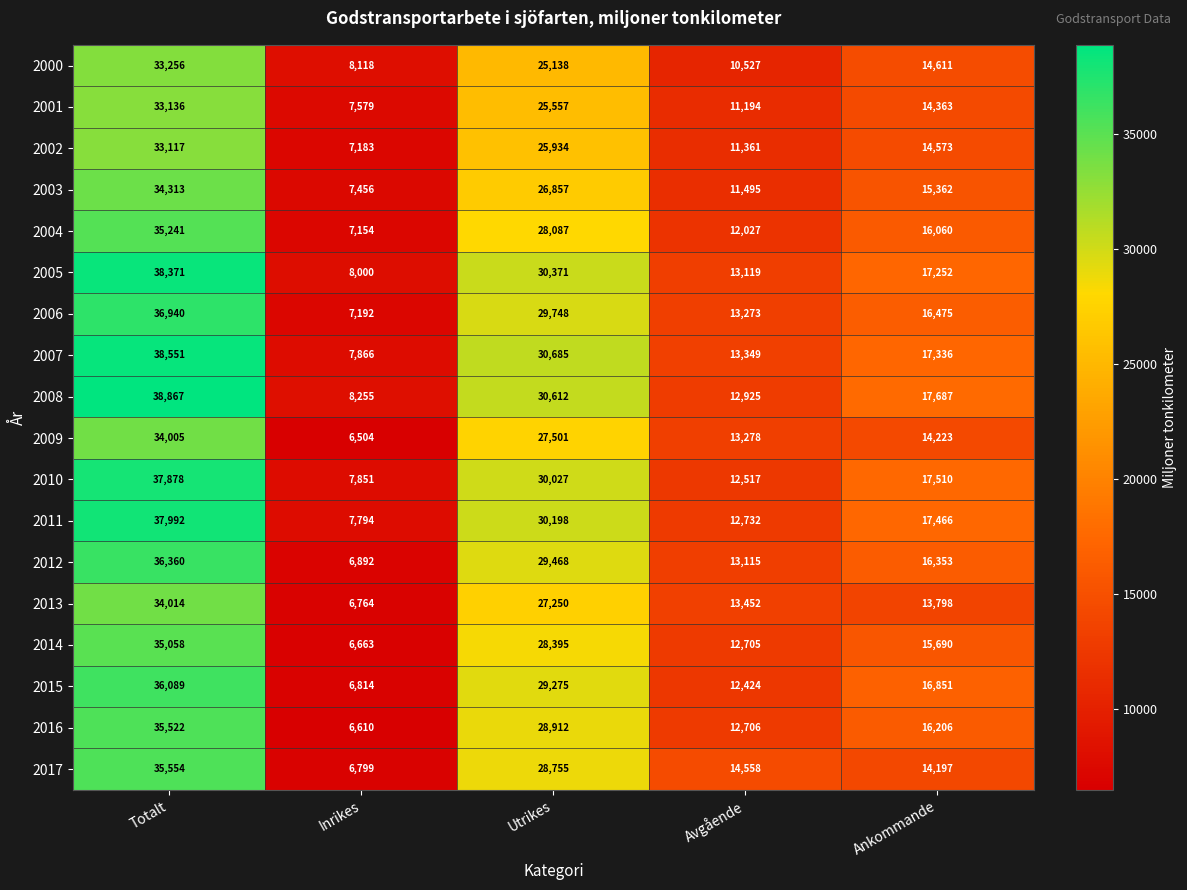

Is it true that 2000 equals 9413 at Utrikes?

False